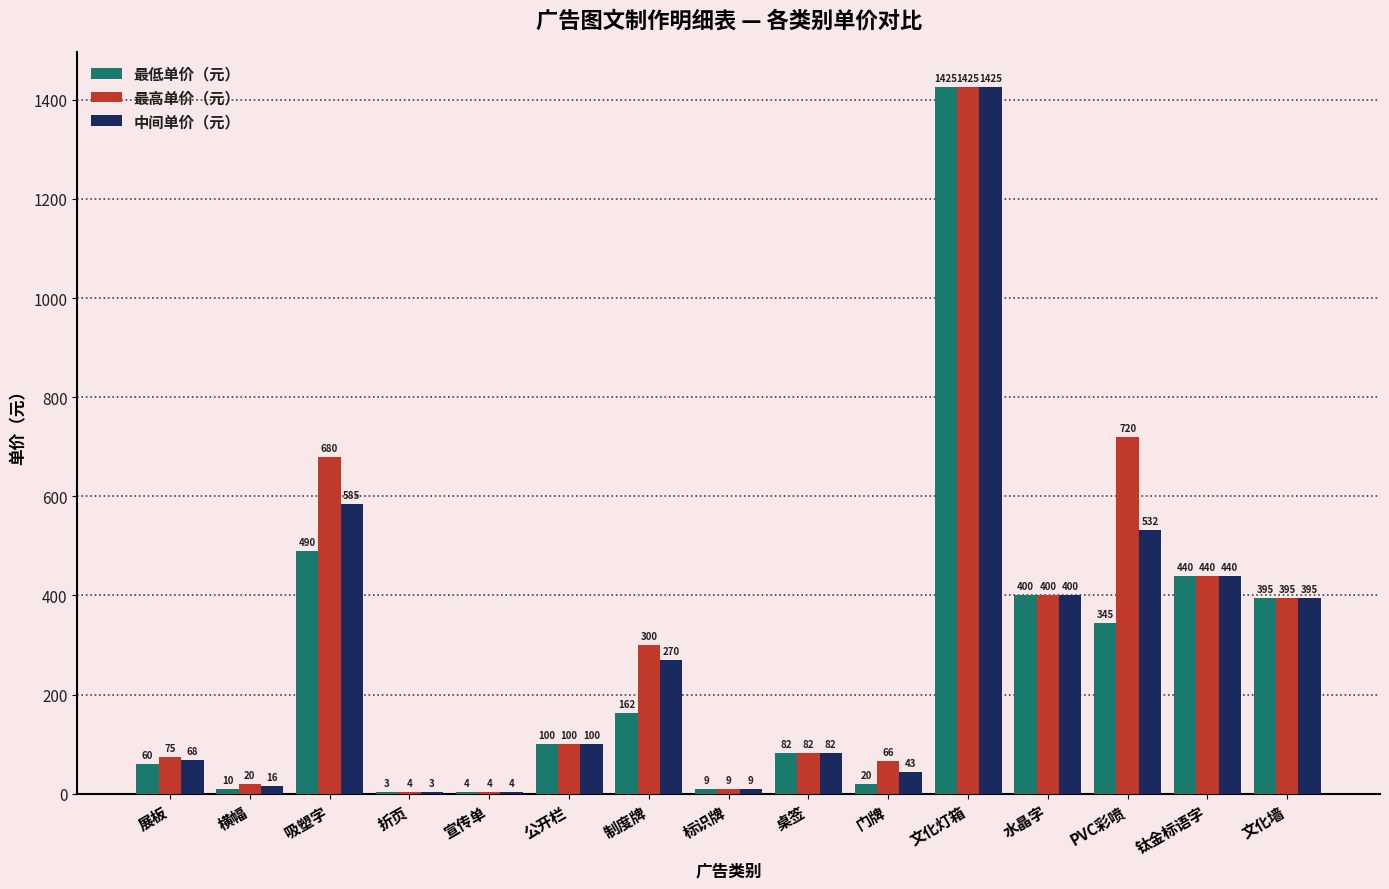

Read the 最高单价（元） value at 横幅.

20.0